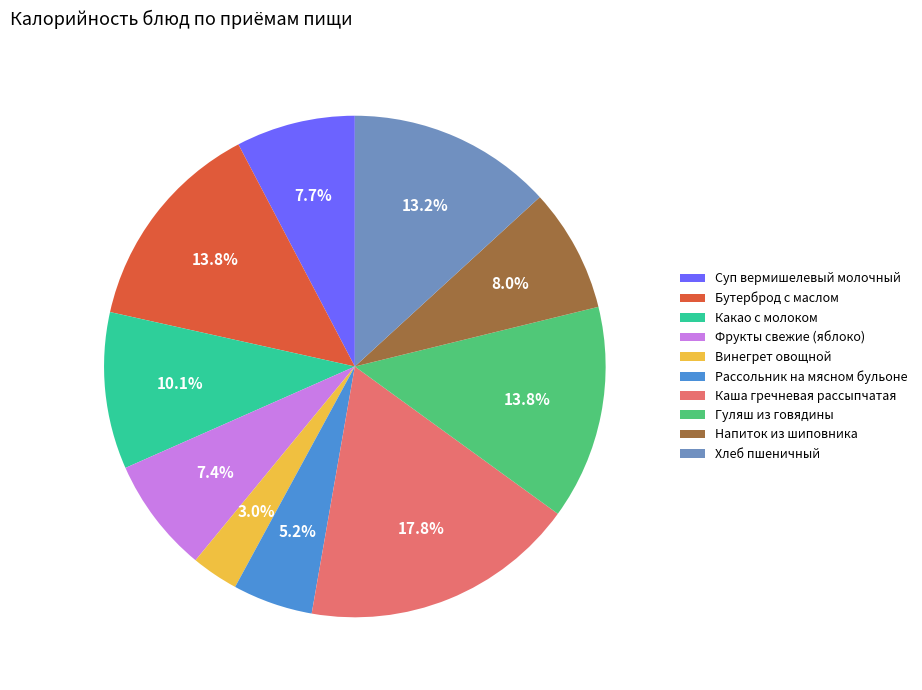

What percentage is the Какао с молоком slice, to the nearest percent?

10%